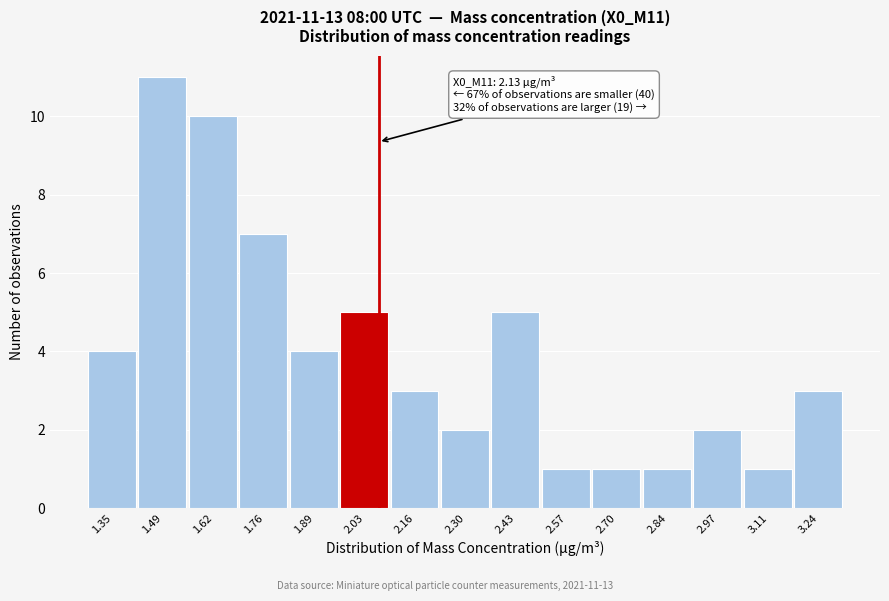

Reading left to right, what are all the values shown in this chart?

1.35=4	1.49=11	1.62=10	1.76=7	1.89=4	2.03=5	2.16=3	2.30=2	2.43=5	2.57=1	2.70=1	2.84=1	2.97=2	3.11=1	3.24=3